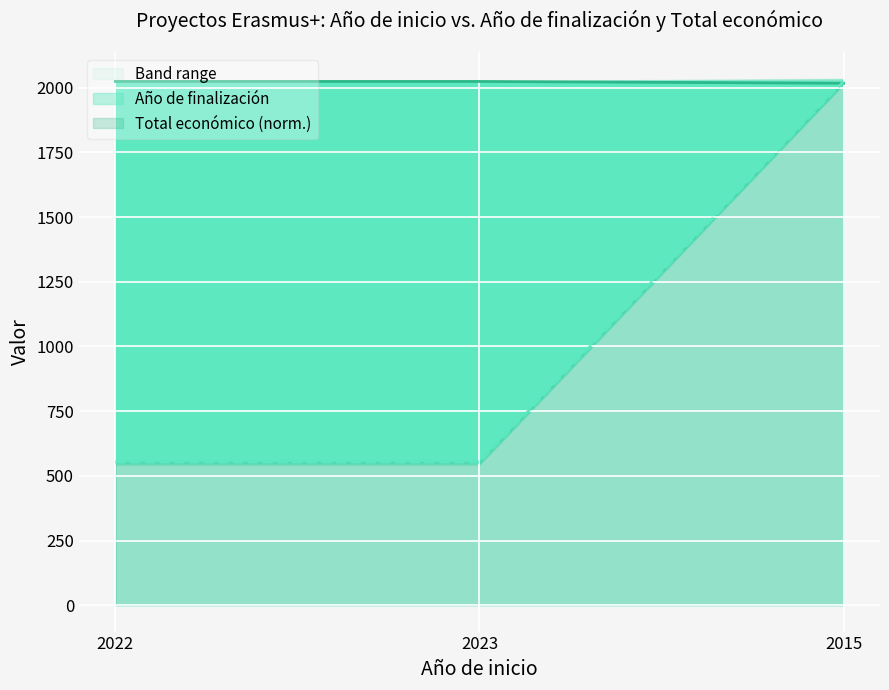

Rank the series at 2023 from highest to lowest value.

Año de finalización, Total económico